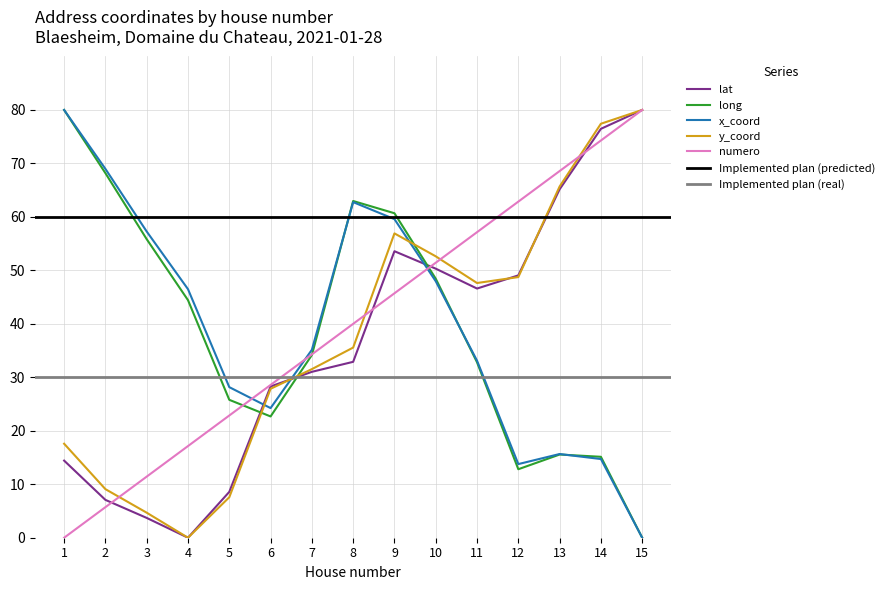

Which series has the largest total across all categories?

numero